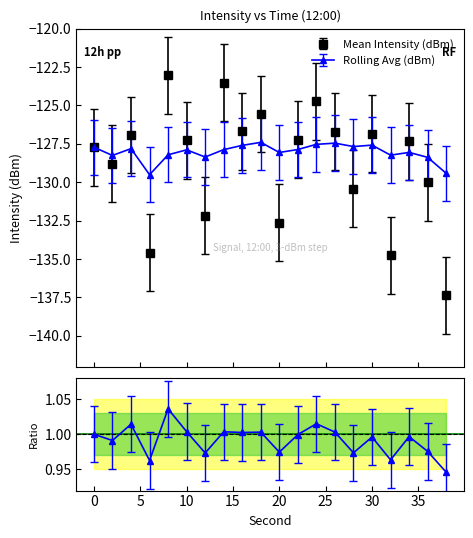

At which label is Mean Intensity (dBm) closest to -130?

36